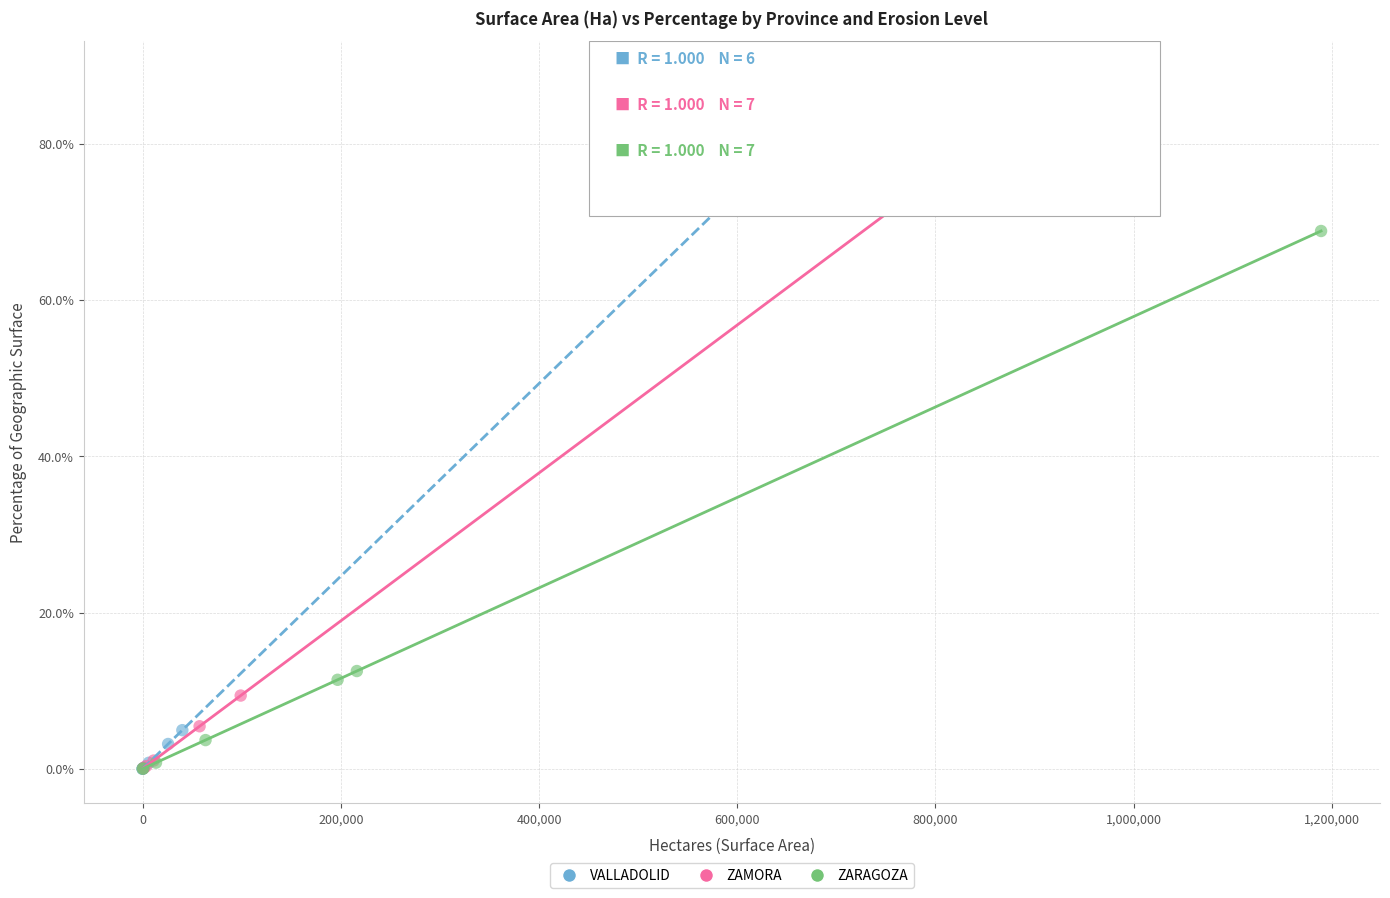

Which series has the widest spread of Y values?

VALLADOLID